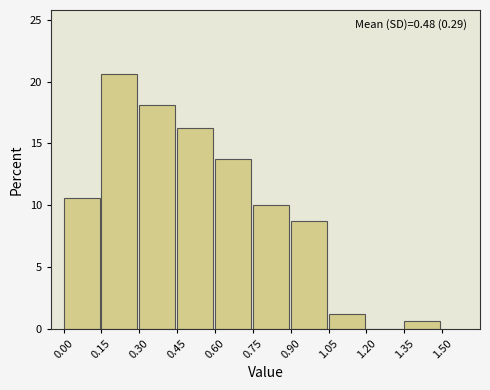

Which range on the x-axis has the tallest bar?

0.15 to 0.30